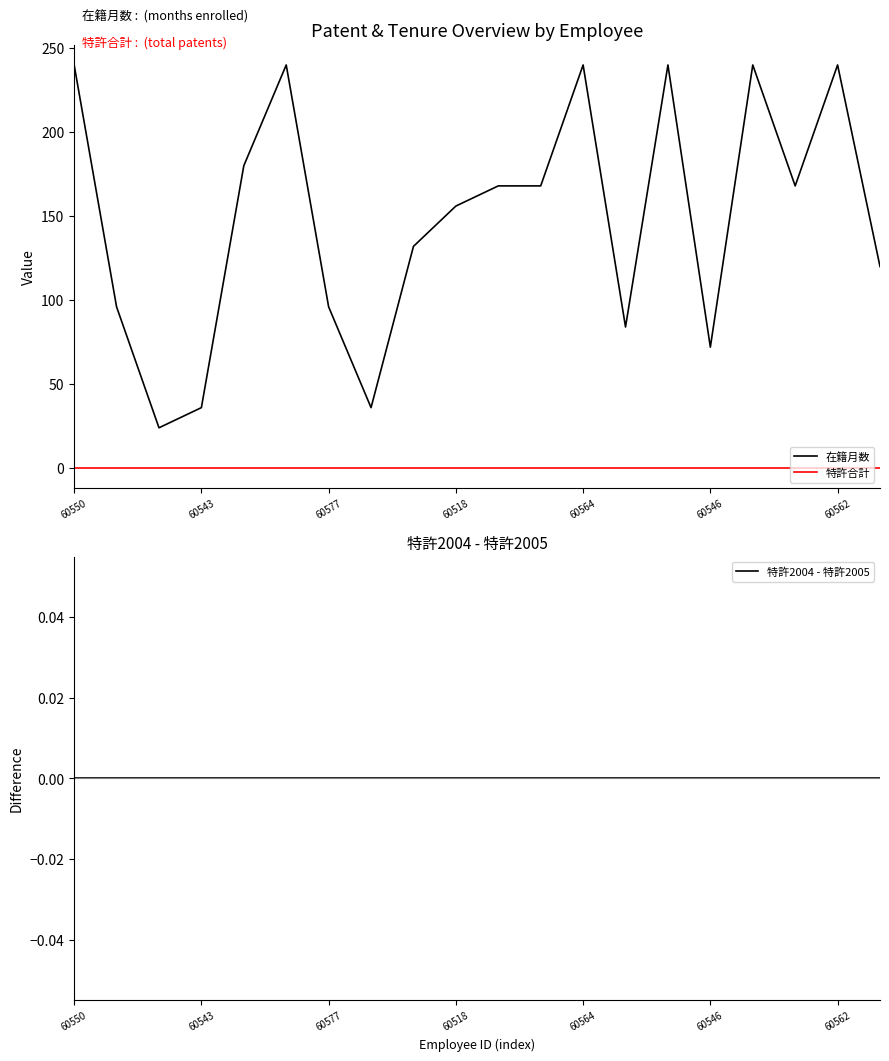

Reading left to right, transcribe all the data shown in this chart.

在籍月数: 240	96	24	36	180	240	96	36	132	156	168	168	240	84	240	72	240	168	240	120
特許合計: 0	0	0	0	0	0	0	0	0	0	0	0	0	0	0	0	0	0	0	0
特許2004 - 特許2005: 0	0	0	0	0	0	0	0	0	0	0	0	0	0	0	0	0	0	0	0